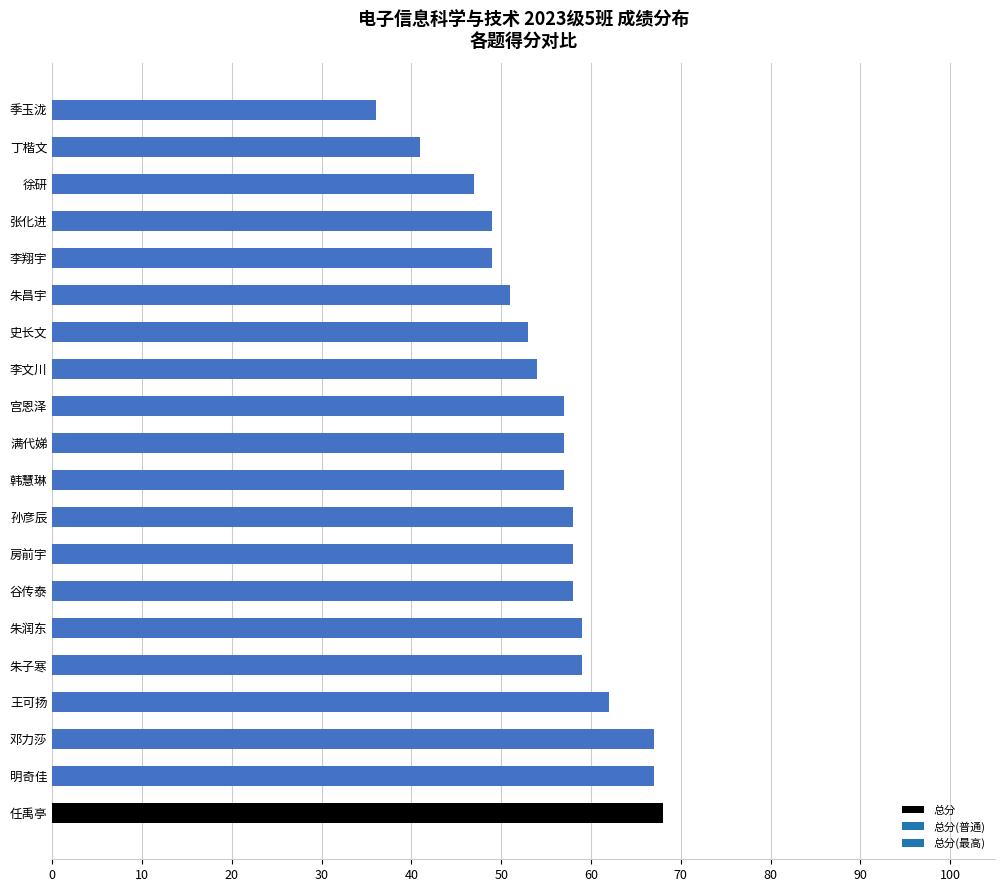

Which has a higher value, 韩慧琳 or 徐研?

韩慧琳